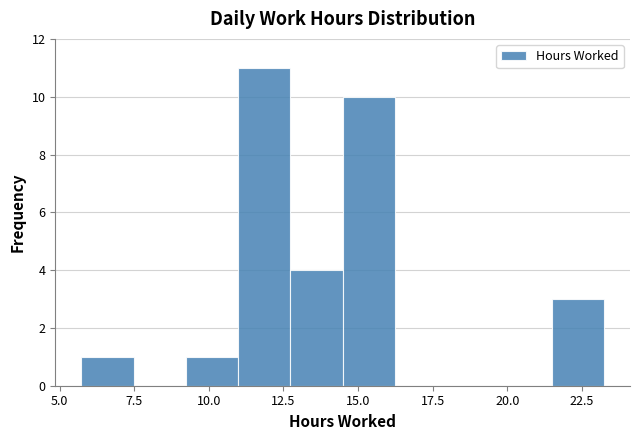

Around what value on the x-axis is the tallest bar? Give the approximate position of its centre, as read against the axis.

12.0